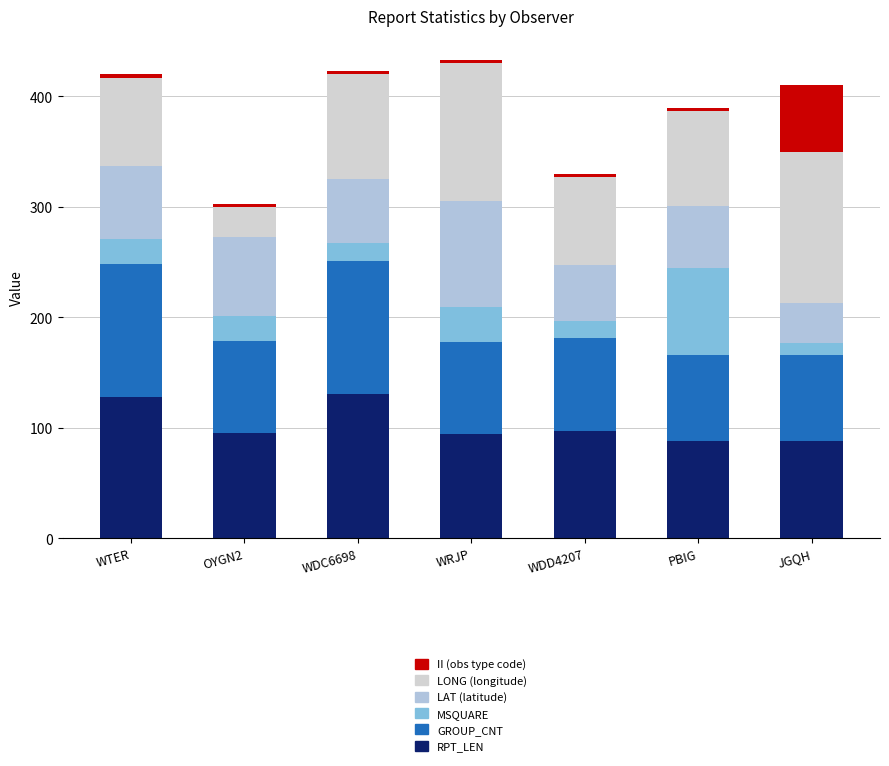

How many categories are shown in the chart?

7